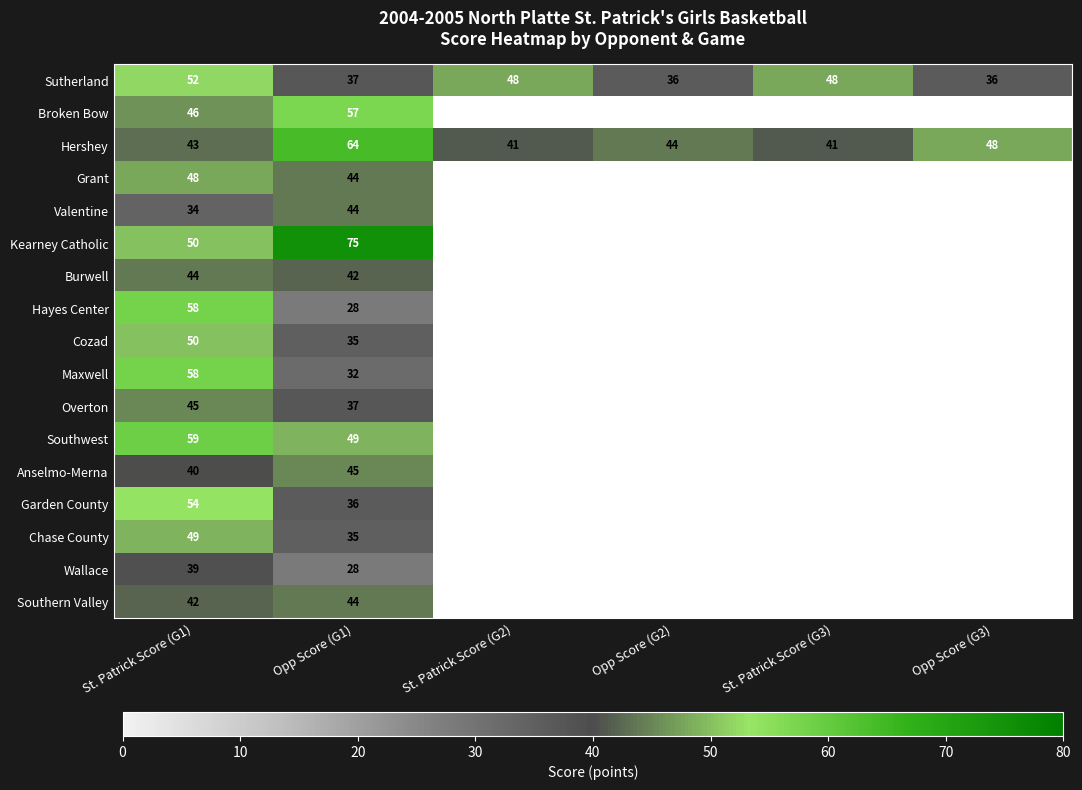

At which label does Hershey first exceed 44?

Opp Score (G1)